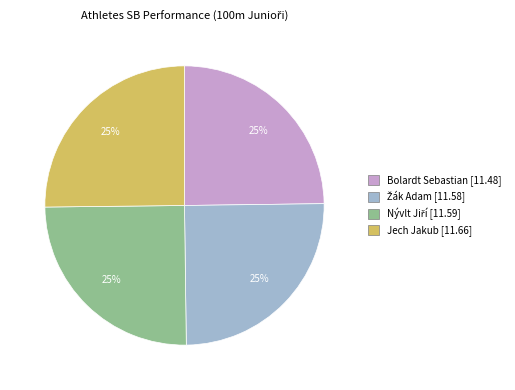

The Bolardt Sebastian slice represents 25% of the pie. True or false?

True